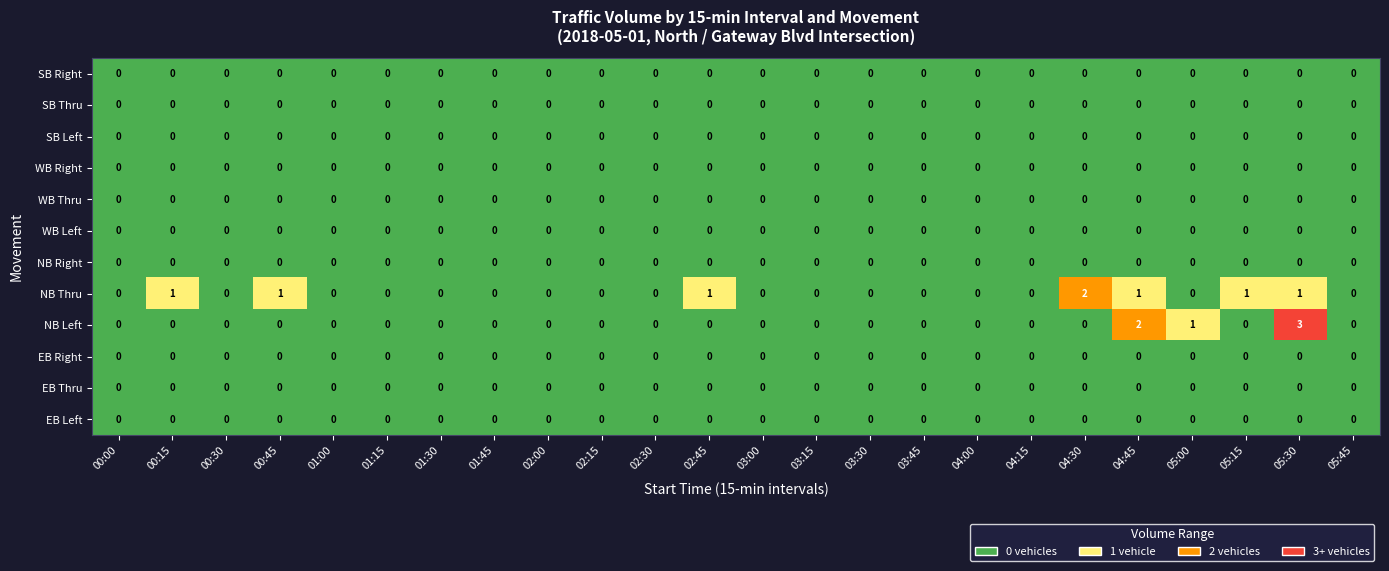

Count the number of data series in this chart.

12